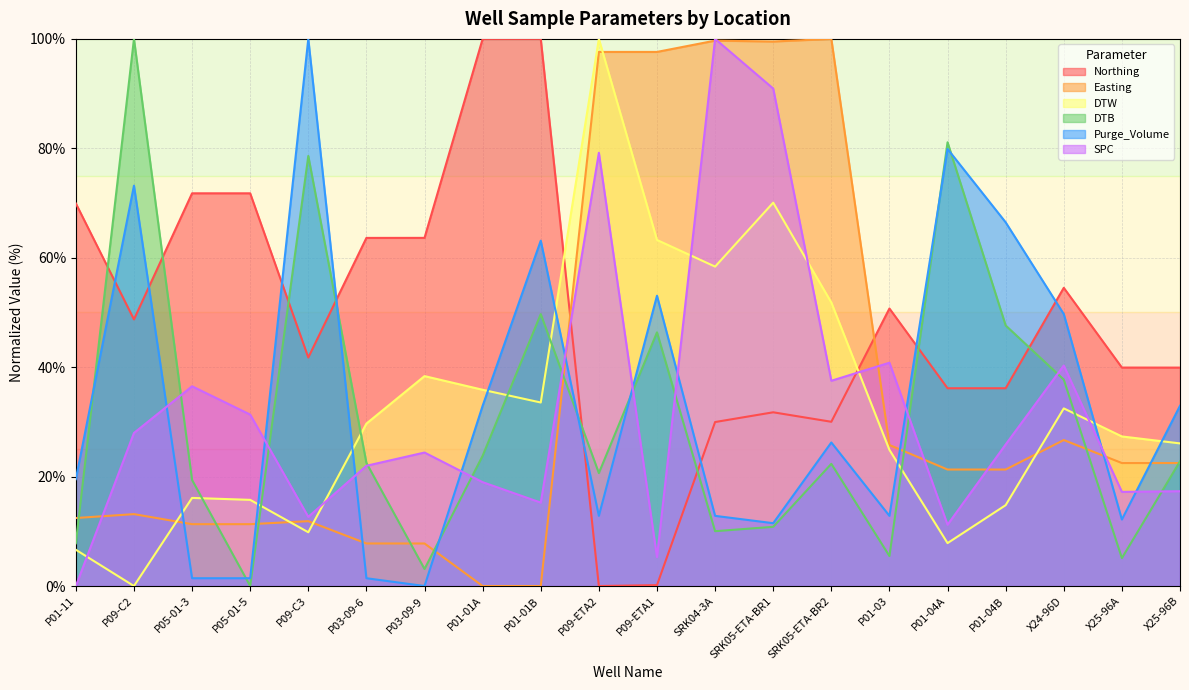

True or false: Northing has a value of 39.9 at X25-96A.

True